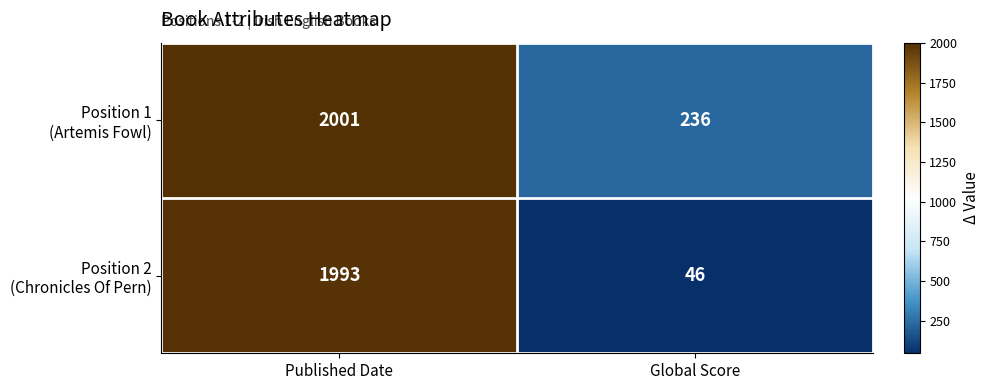

Which label corresponds to the largest value in the chart?

Published Date